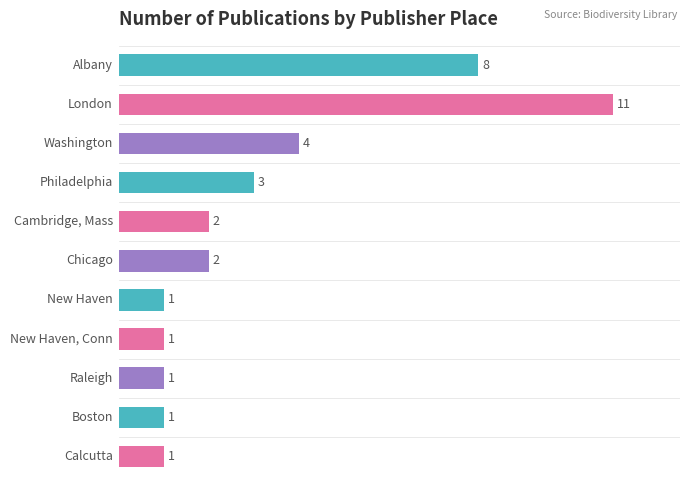

What is the value of the 3rd bar from the top?

4